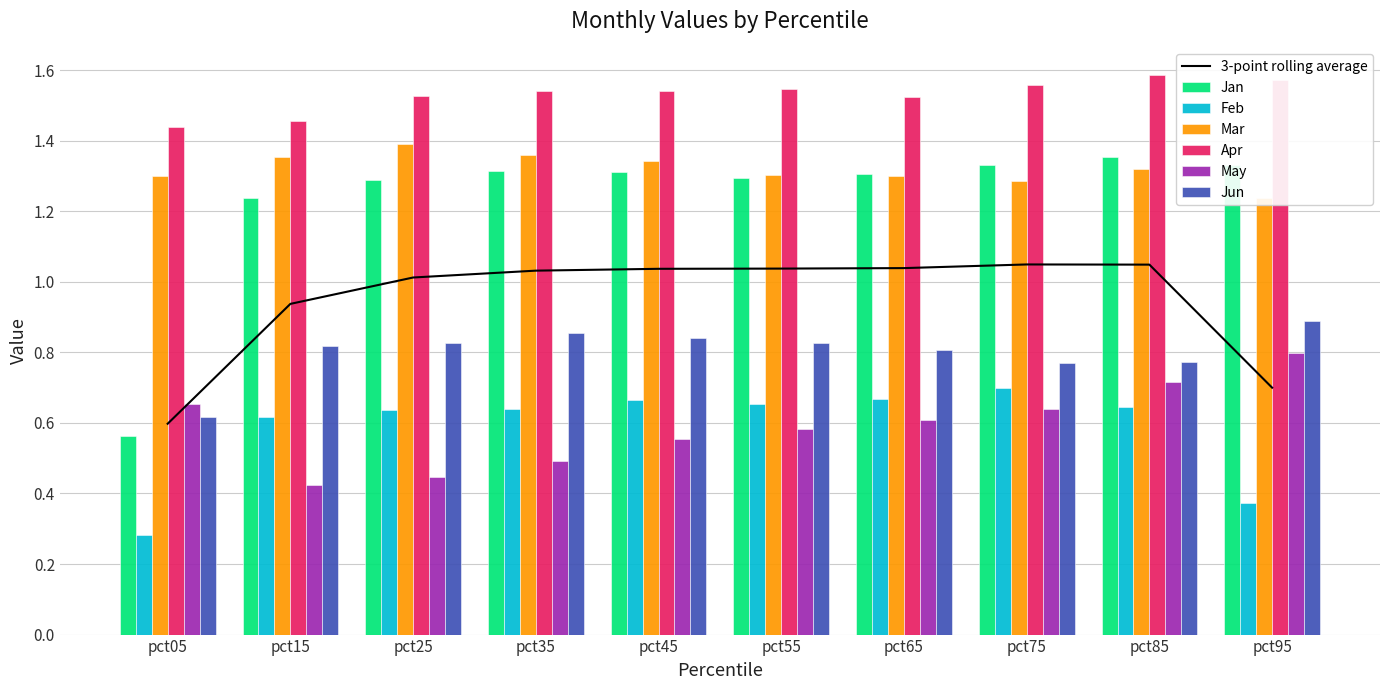

At pct25, list the series in order from largest to smallest.

Apr, Mar, Jan, Jun, Feb, May